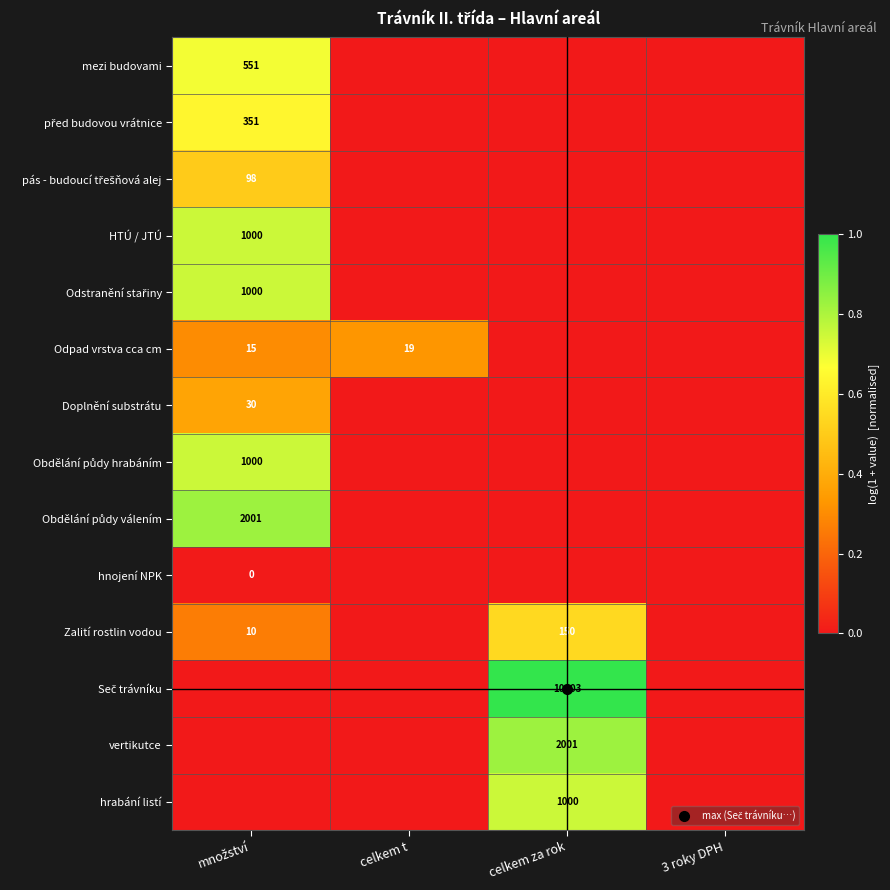

List the series in order of their peak value, lowest first.

hnojení NPK, Odpad vrstva cca cm, Doplnění substrátu, pás - budoucí třešňová alej, Zalití rostlin vodou, před budovou vrátnice, mezi budovami, HTÚ / JTÚ, Odstranění stařiny, Obdělání půdy hrabáním, hrabání listí, Obdělání půdy válením, vertikutce, Seč trávníku